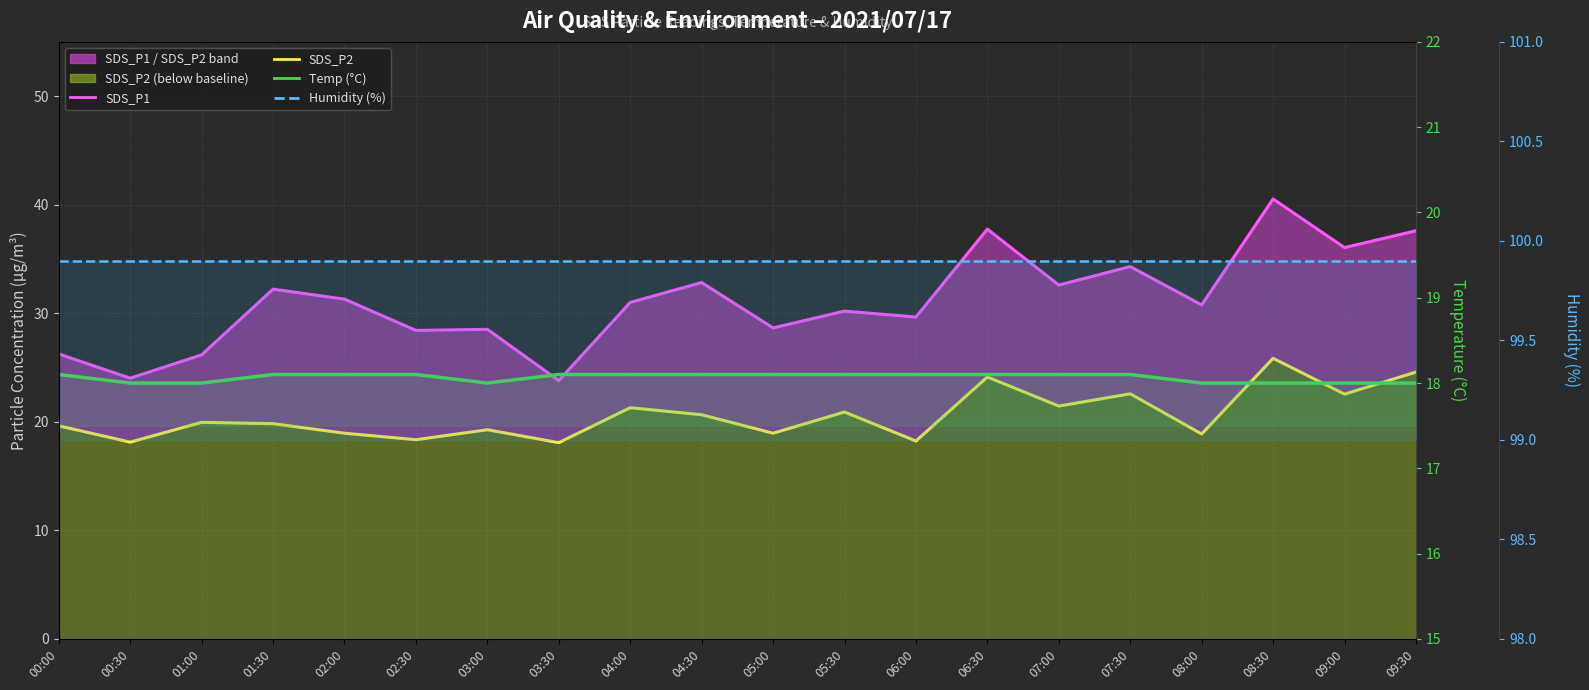

What are all the series names shown in the legend?

SDS_P1, SDS_P2, Temp (°C), Humidity (%)